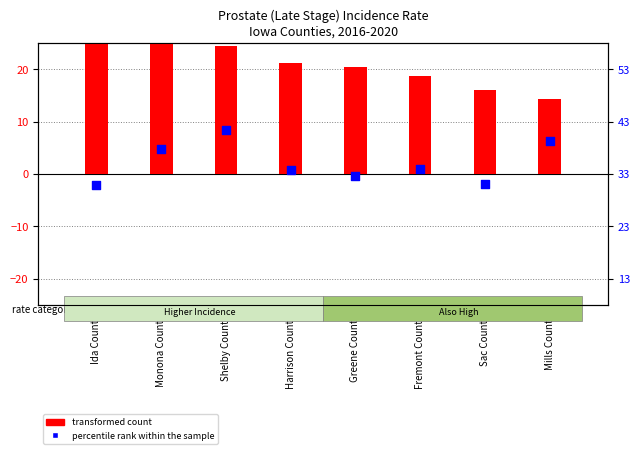

What is the change in value from Monona County to Greene County?

-5.0